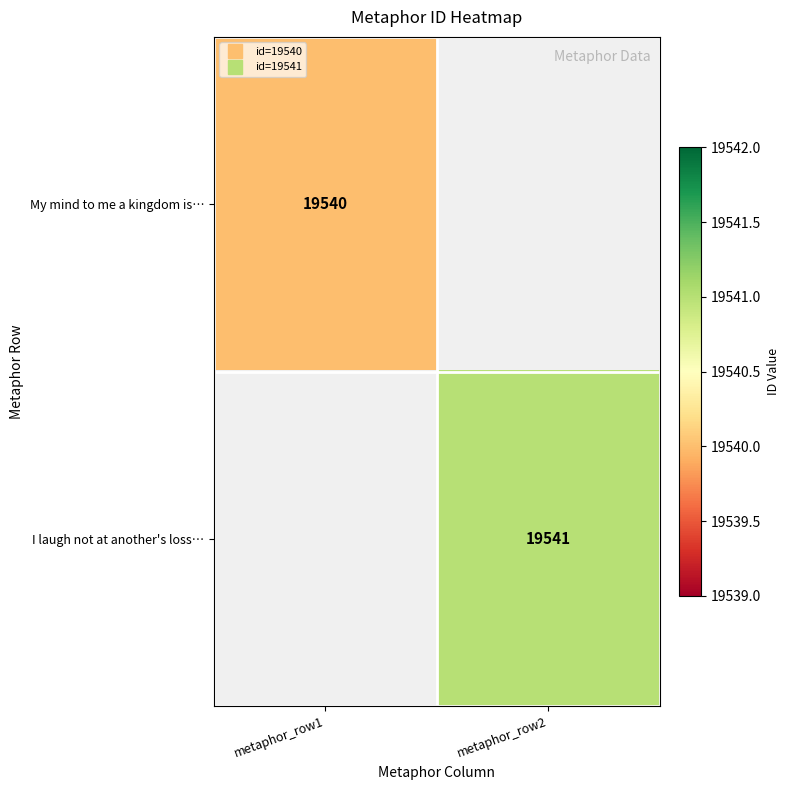

Where is My mind to me a kingdom is… nearest to the value 19540?

metaphor_row1